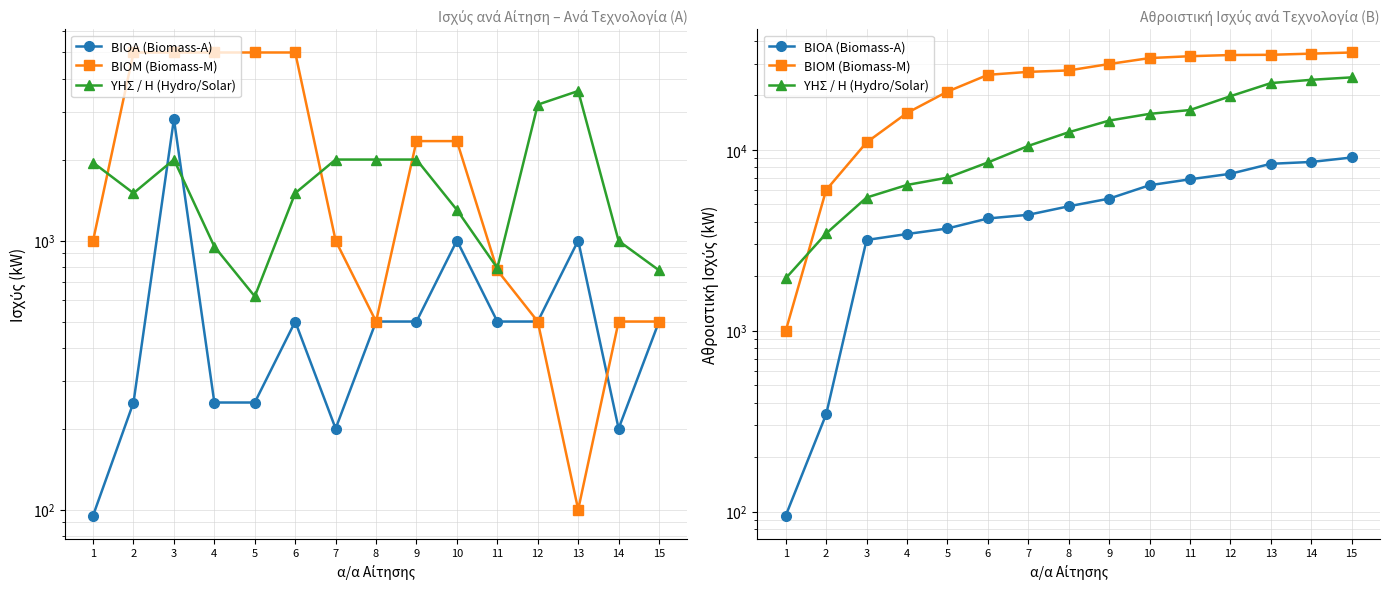

How many values in the ΥΗΣ / Η (Hydro/Solar) series exceed 12519?

7